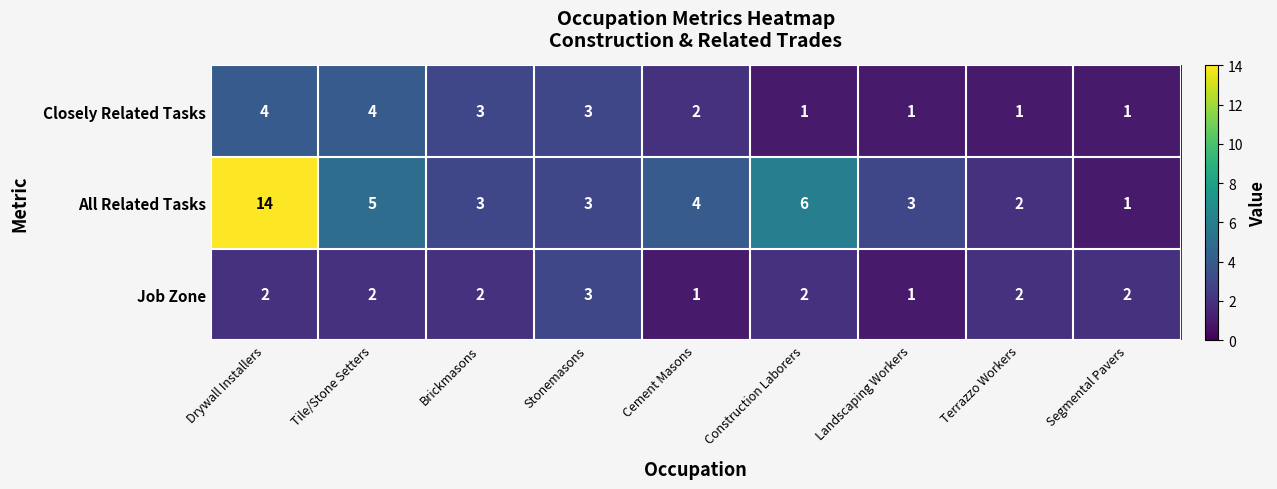

At which label does Closely Related Tasks first exceed 2?

Drywall Installers